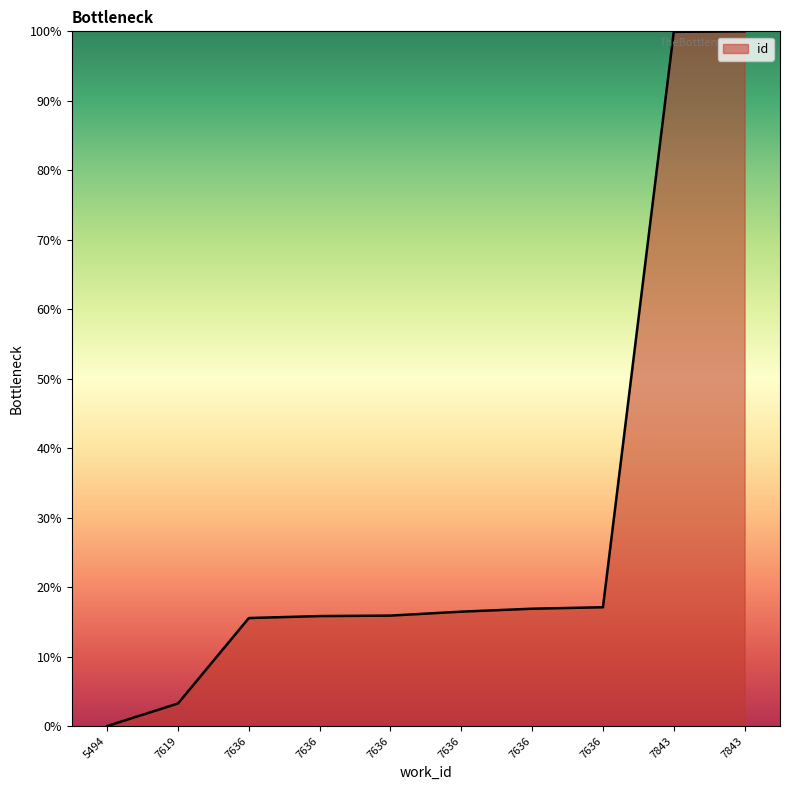

True or false: there are more than 0 points higher than both neighbors.

False